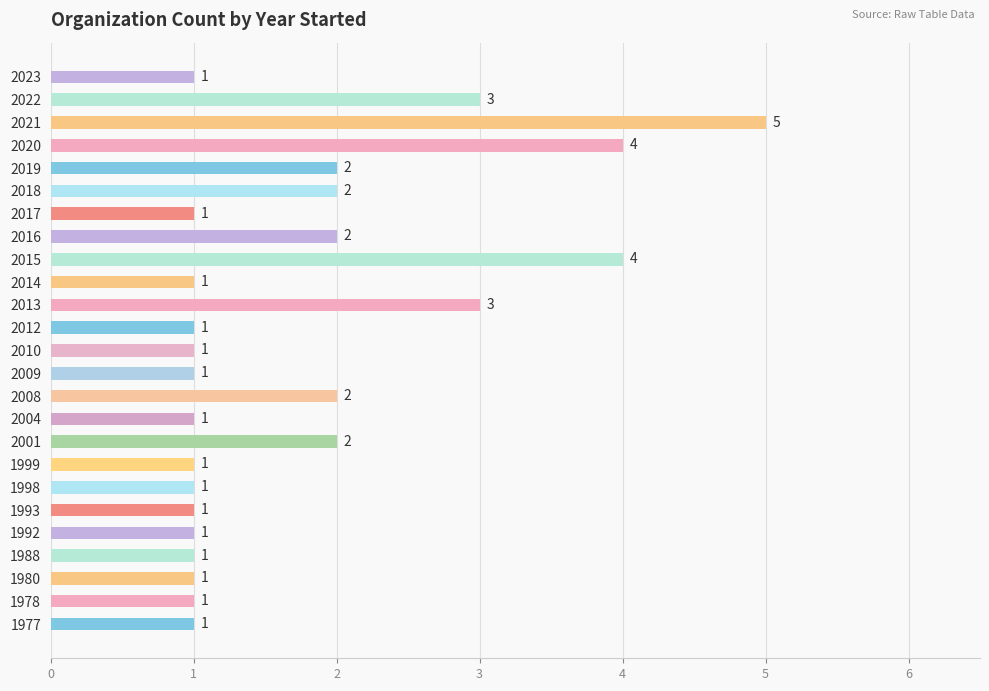

How many data points are above 1?

10